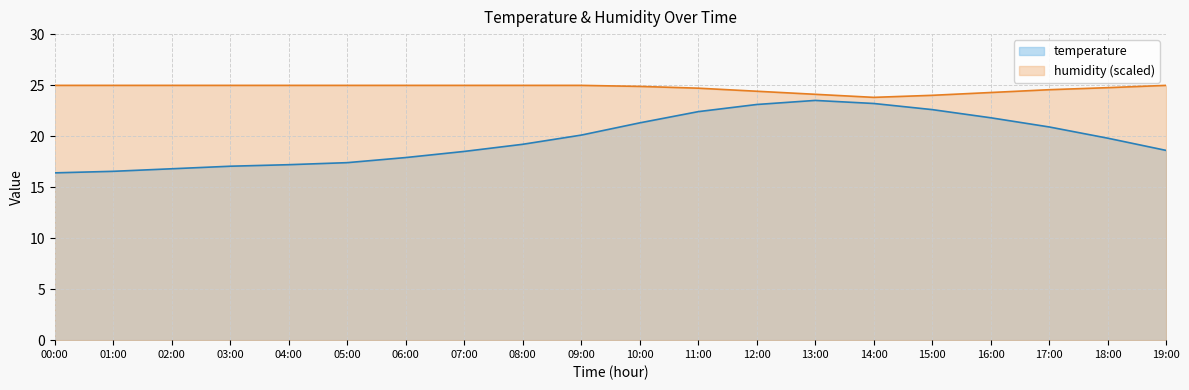

The humidity series shows 41.8 at 06:00. True or false?

False